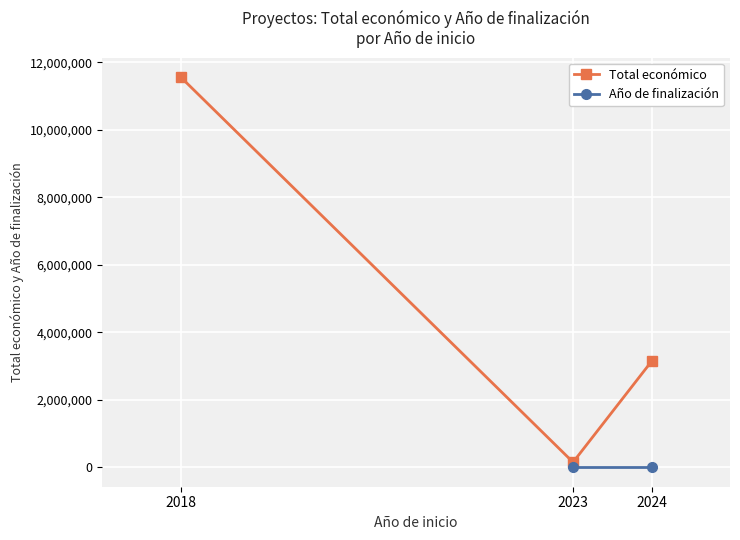

Rank the categories by Total económico value from lowest to highest.

2023, 2024, 2018